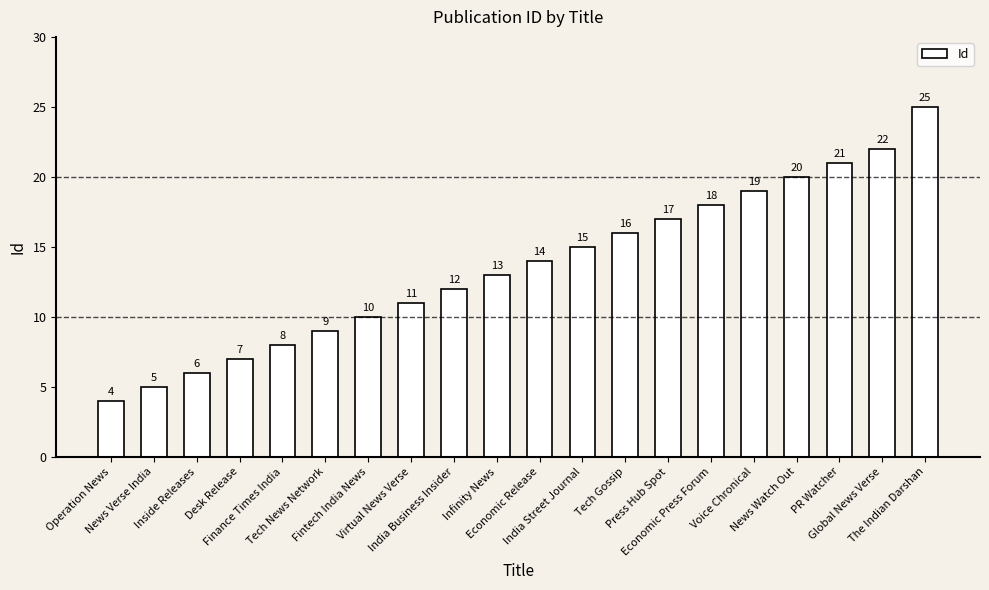

True or false: the data shows 18 at Economic Release.

False